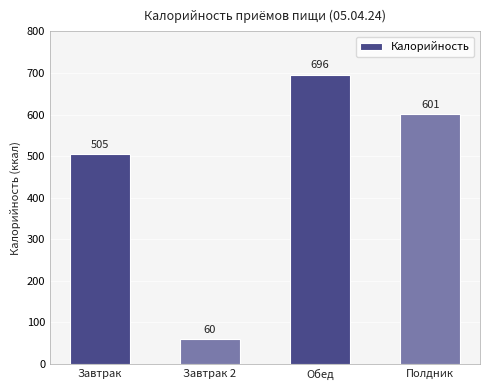

At which category does the chart reach its peak across all series?

Обед